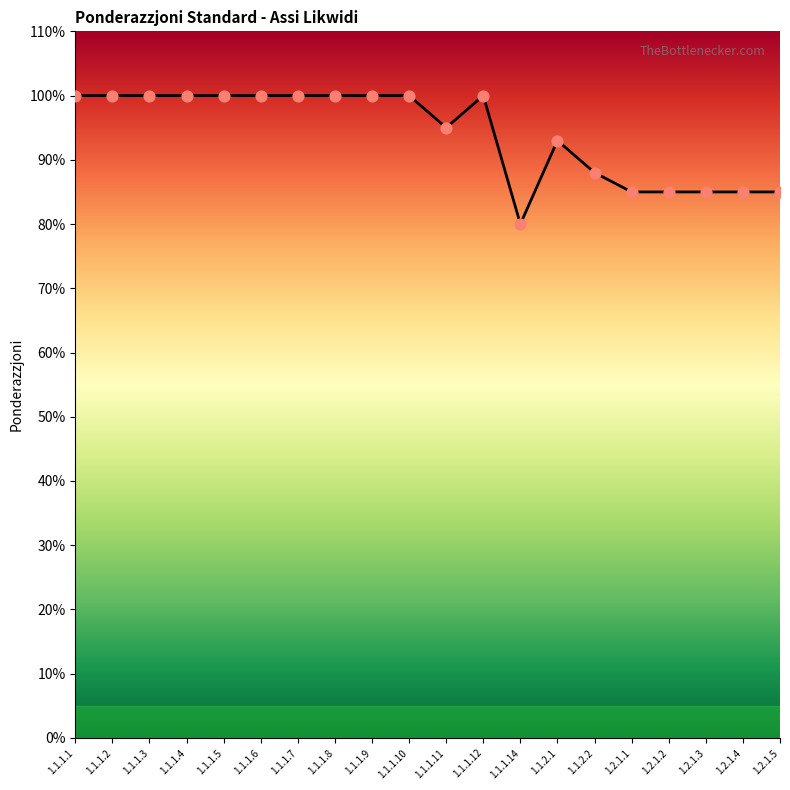

Is this an area chart (filled region under the line)?

Yes